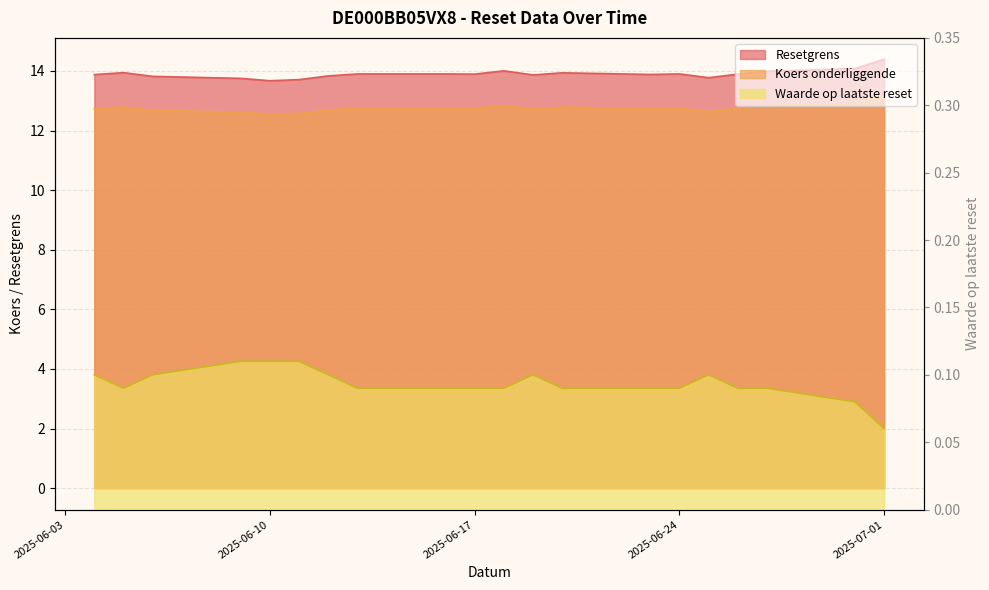

How many lines are shown in the chart?

3